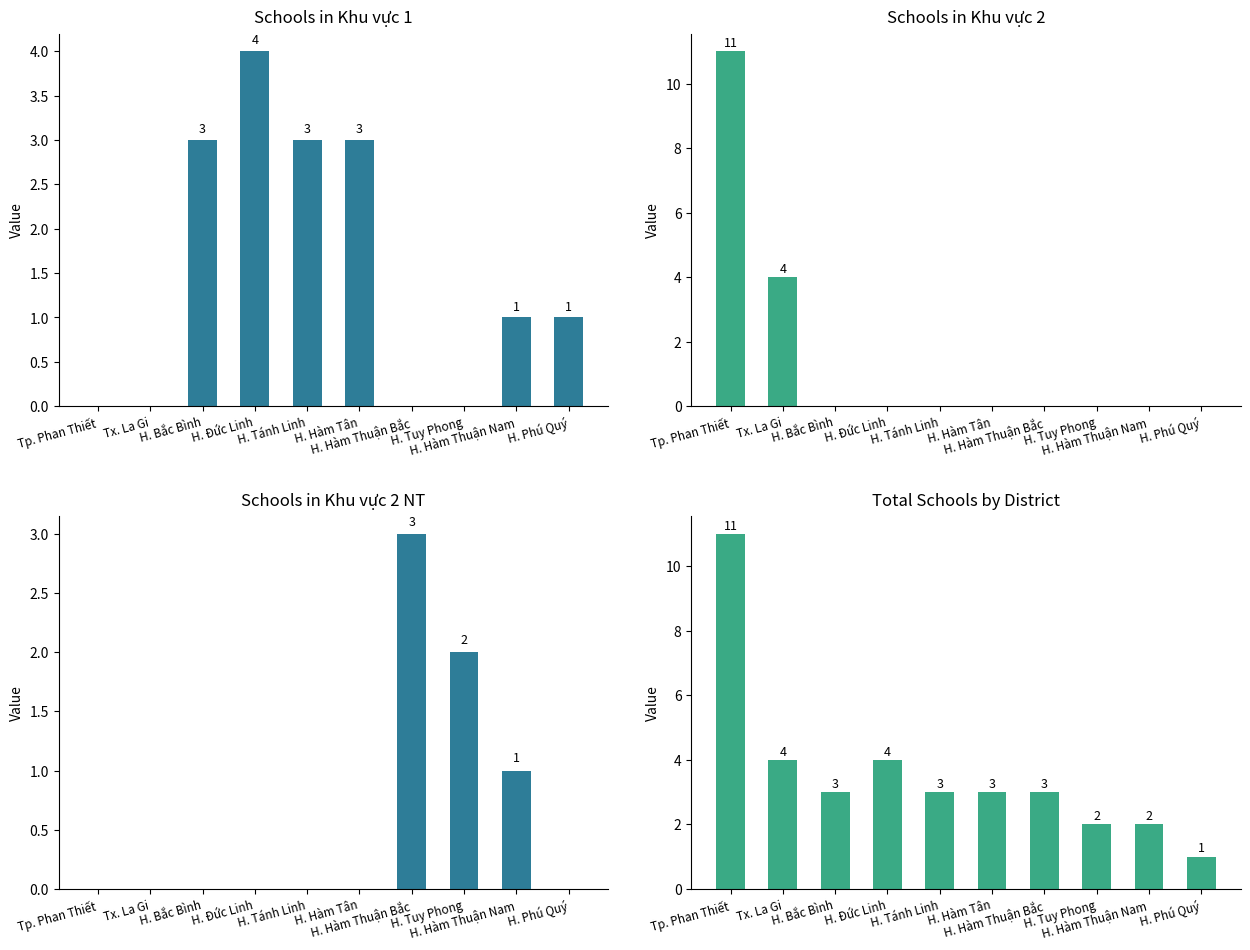

Count the number of data series in this chart.

4